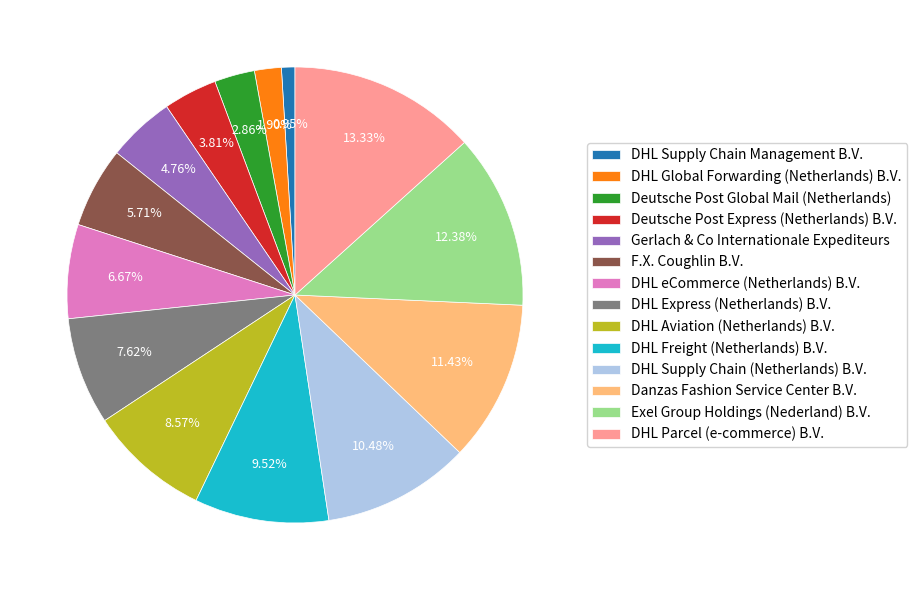

What portion of the pie excludes DHL Aviation (Netherlands) B.V.?

91.4%